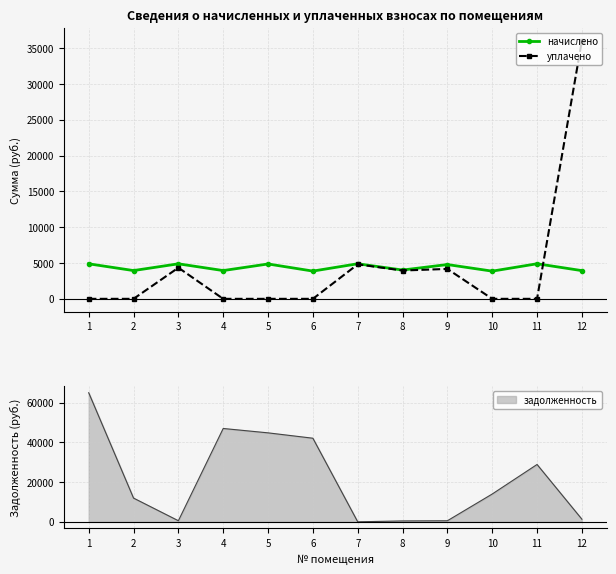

What is the difference between the maximum and minimum values in the начислено series?

1030.4